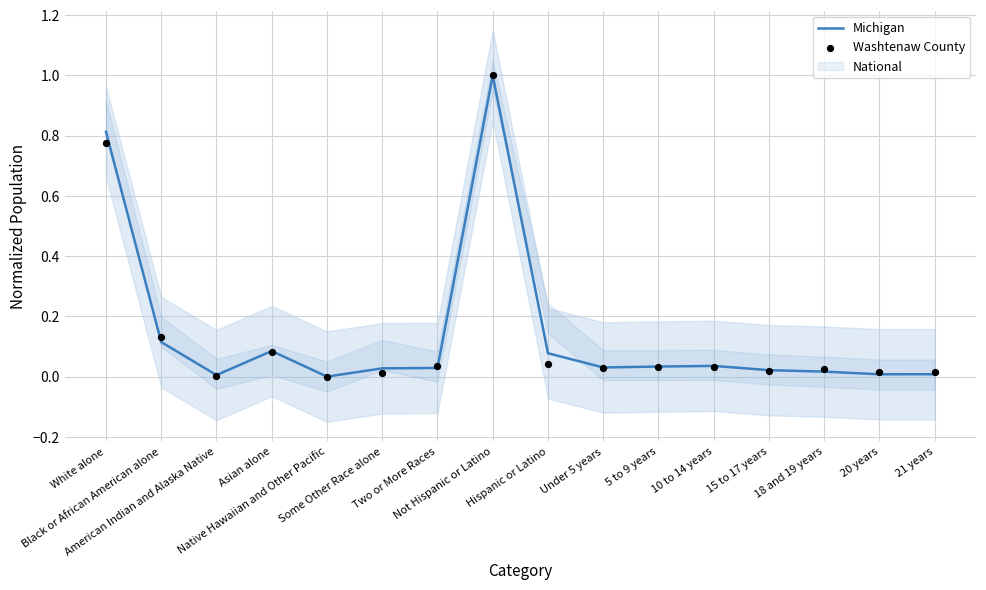

Which series has the largest total across all categories?

Michigan